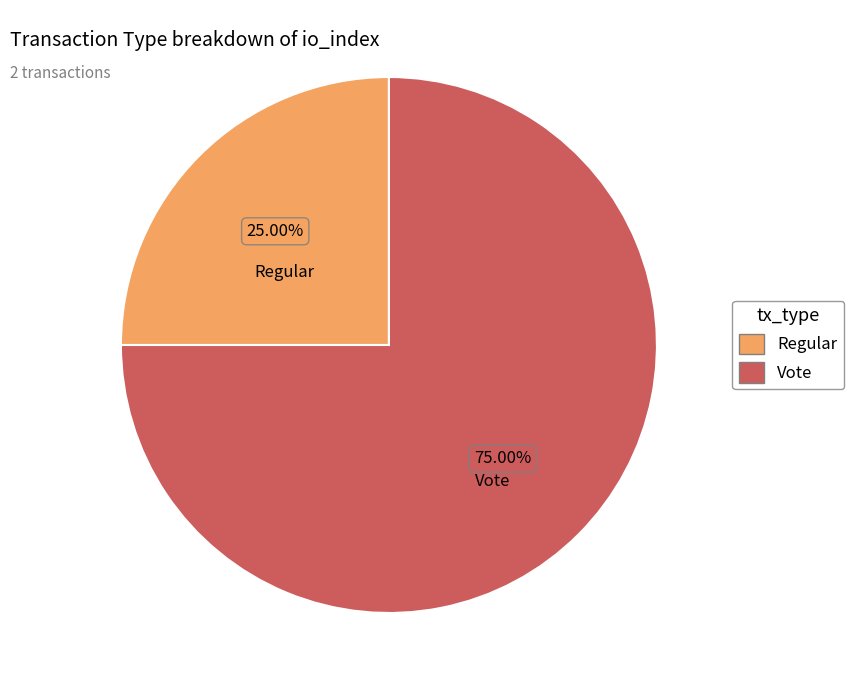

To the nearest percent, what is the difference between the largest and smallest slice percentages?

50%